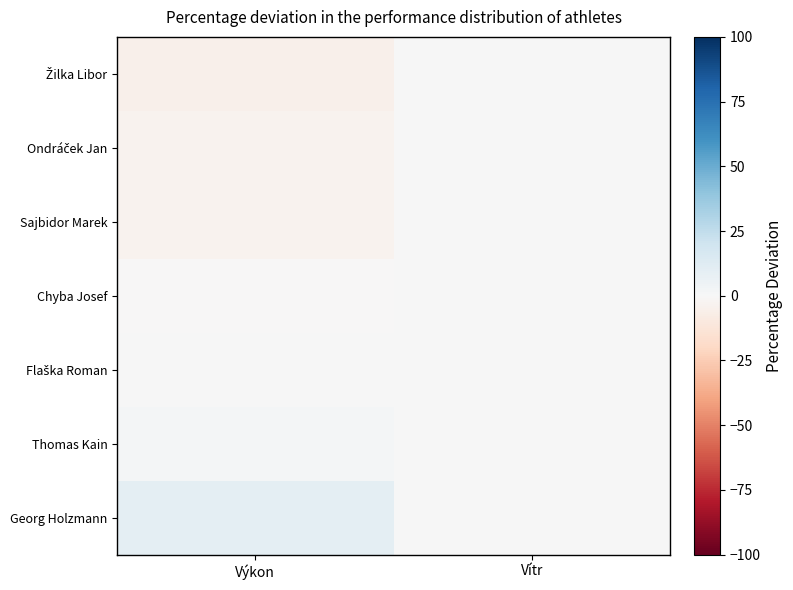

At Výkon, list the series in order from largest to smallest.

Georg Holzmann, Thomas Kain, Flaška Roman, Chyba Josef, Sajbidor Marek, Ondráček Jan, Žilka Libor